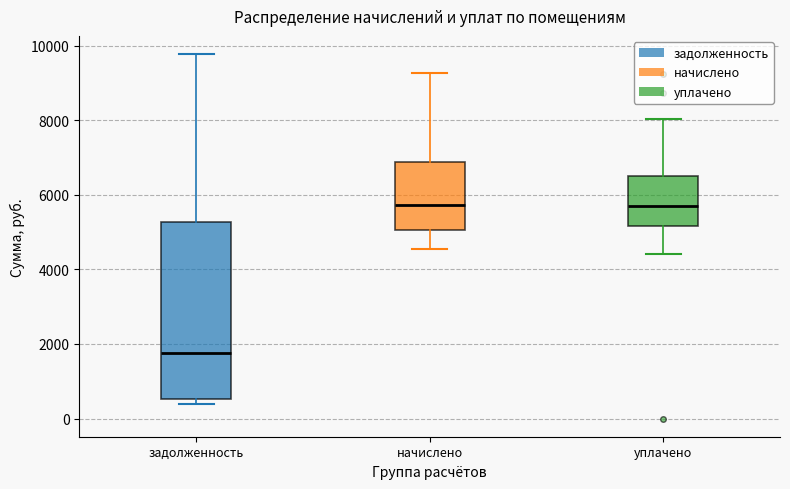

Reading left to right, read every box against the y-axis: the position of its median line, the range the box covers, and the ends of its whiskers. The values are not printed on the chart, so give them approximately, as read against the axis.

задолженность: median 1800, box 600 to 5200, whiskers 400 to 9800
начислено: median 5800, box 5000 to 6800, whiskers 4600 to 9200
уплачено: median 5800, box 5200 to 6600, whiskers 4400 to 8000